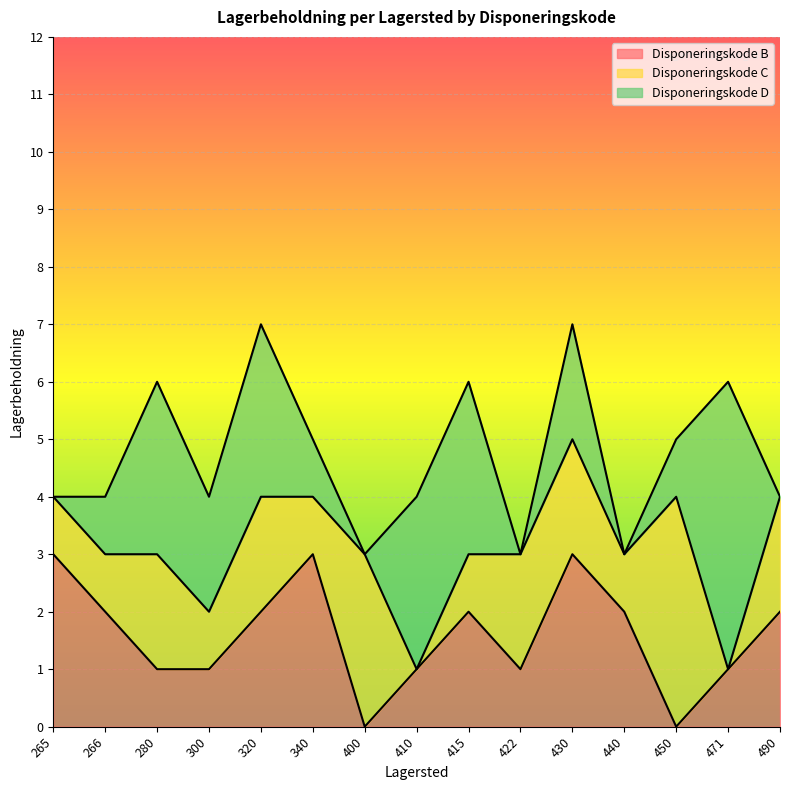

Where is the first local minimum for Disponeringskode C?

300